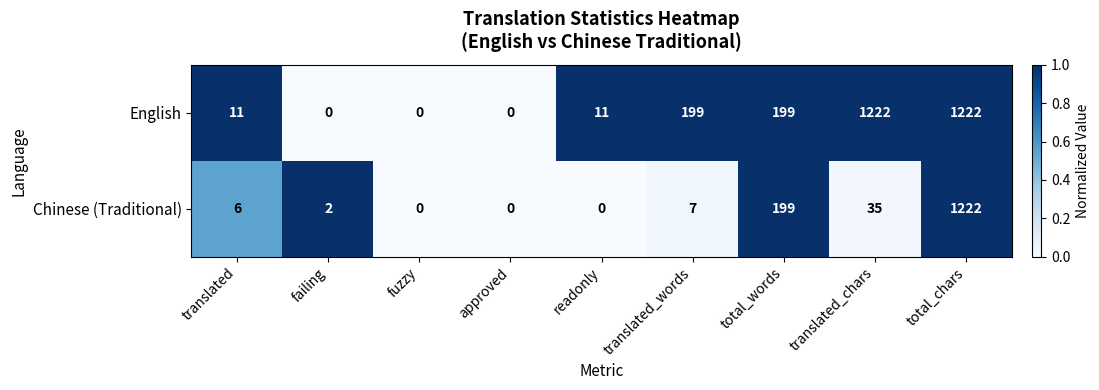

List the series in order of their overall mean, lowest first.

Chinese (Traditional), English